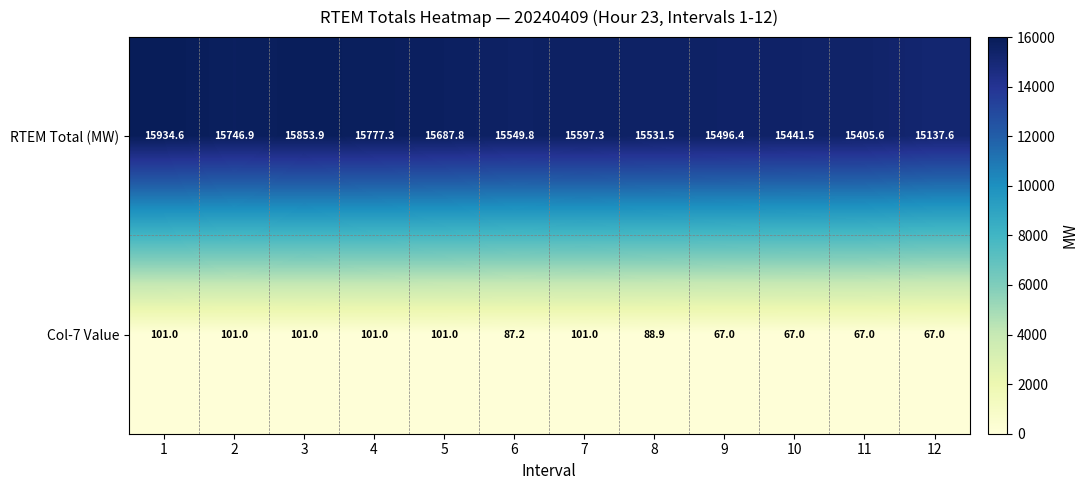

Reading right to left, extract all data points from this chart.

RTEM Total (MW): 12=15137.6	11=15405.6	10=15441.5	9=15496.4	8=15531.5	7=15597.3	6=15549.8	5=15687.8	4=15777.3	3=15853.9	2=15746.9	1=15934.6
Col-7 Value: 12=67.0	11=67.0	10=67.0	9=67.0	8=88.9	7=101.0	6=87.2	5=101.0	4=101.0	3=101.0	2=101.0	1=101.0